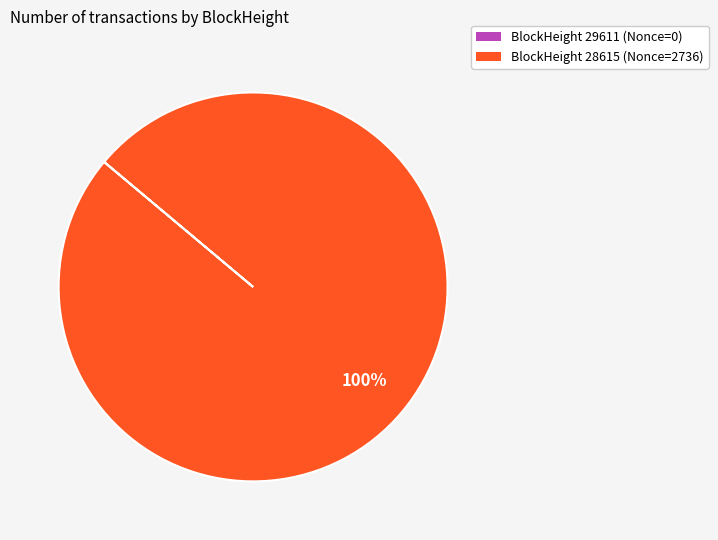

To the nearest percent, what is the difference between the largest and smallest slice percentages?

100%